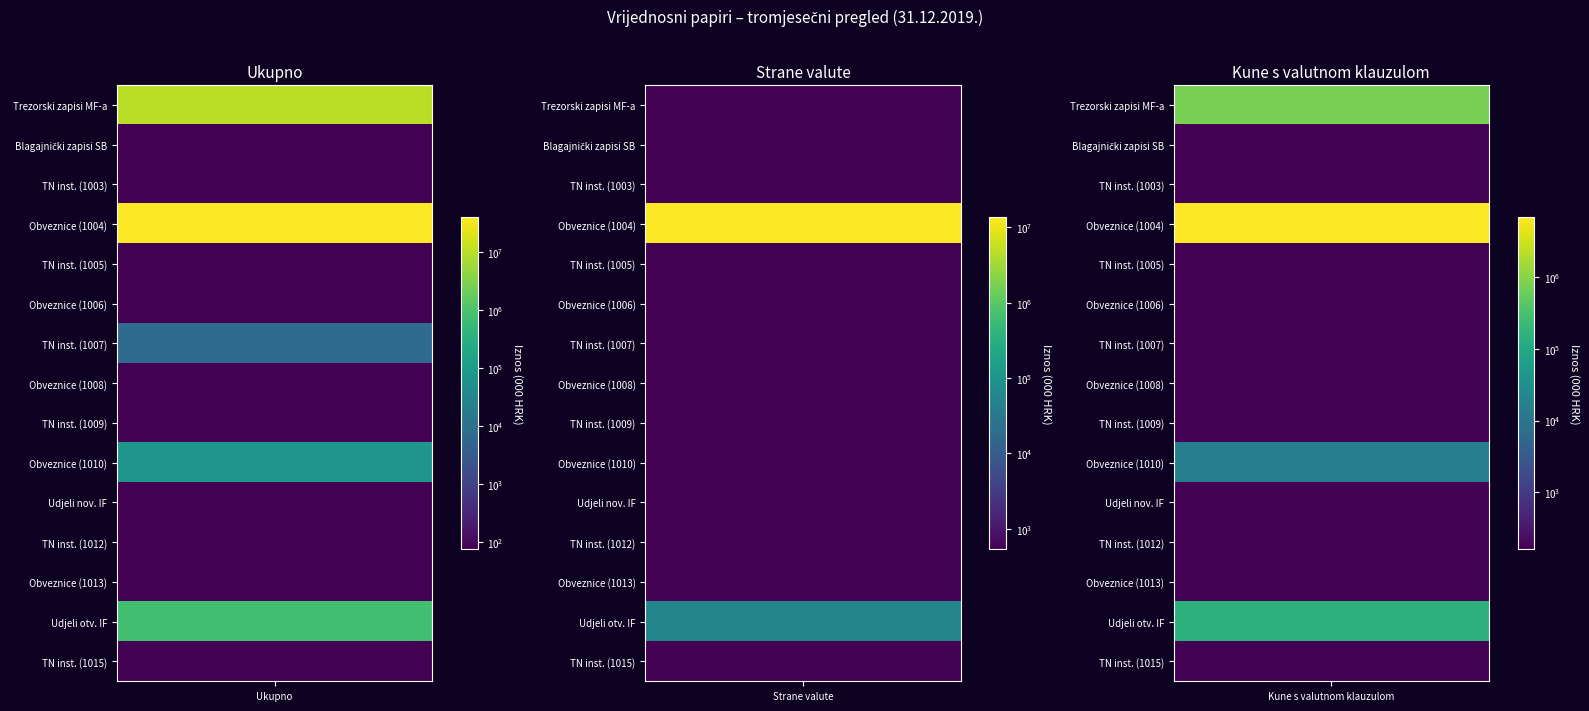

Reading left to right, extract all data points from this chart.

Trezorski zapisi MF-a: 0=9941422	1=0	2=773747
Blagajnički zapisi središnje banke: 0=0	1=0	2=0
Instrumenti tržišta novca (1003): 0=0	1=0	2=0
Obveznice i drugi dugoročni (1004): 0=39129414	1=13512050	2=6748132
Instrumenti tržišta novca (1005): 0=0	1=0	2=0
Obveznice i drugi dugoročni (1006): 0=0	1=0	2=0
Instrumenti tržišta novca (1007): 0=7614	1=0	2=0
Obveznice i drugi dugoročni (1008): 0=0	1=0	2=0
Instrumenti tržišta novca (1009): 0=0	1=0	2=0
Obveznice i drugi dugoročni (1010): 0=74056	1=0	2=16271
Udjeli u novčanim inv. fondovima: 0=0	1=0	2=0
Instrumenti tržišta novca (1012): 0=0	1=0	2=0
Obveznice i drugi dugoročni (1013): 0=0	1=0	2=0
Udjeli u otvorenim inv. fondovima: 0=712269	1=54114	2=150354
Instrumenti tržišta novca (1015): 0=0	1=0	2=0